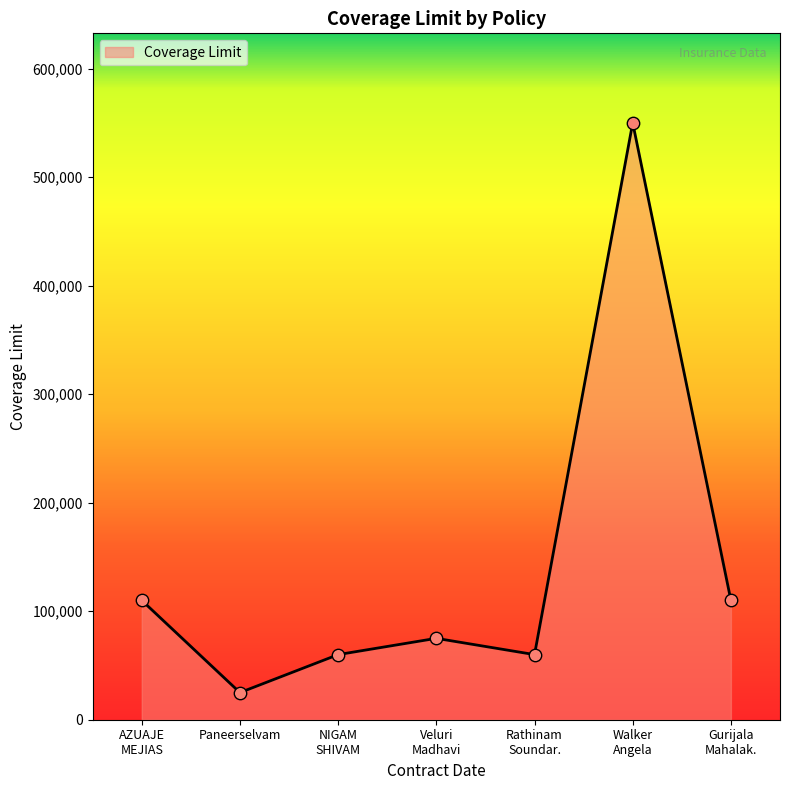

What is the smallest value displayed?

25000